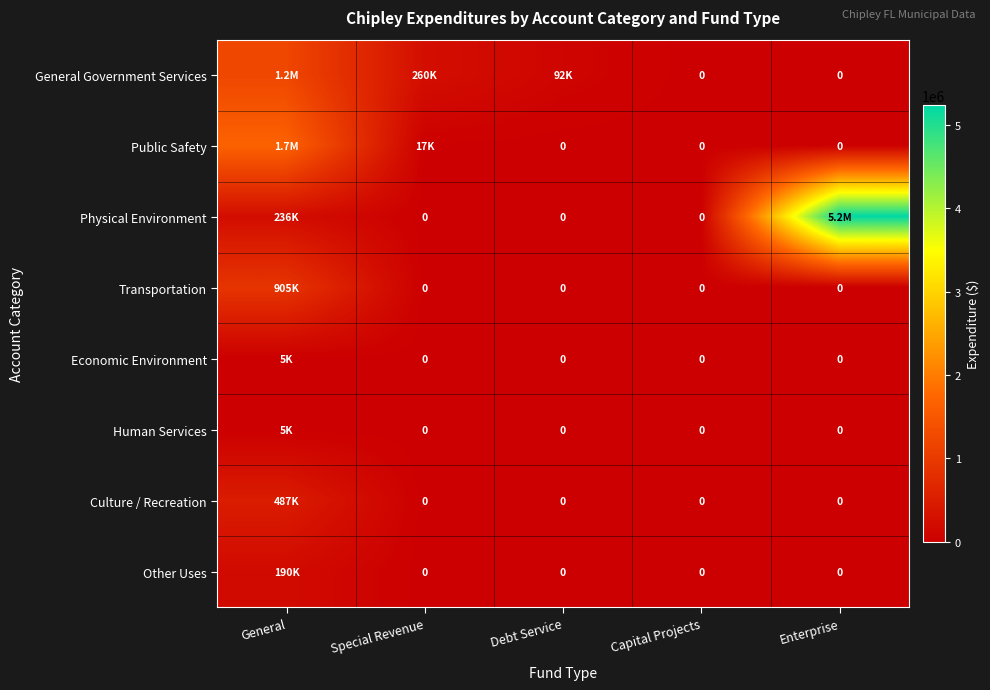

True or false: Human Services has a value of 0 at Enterprise.

True